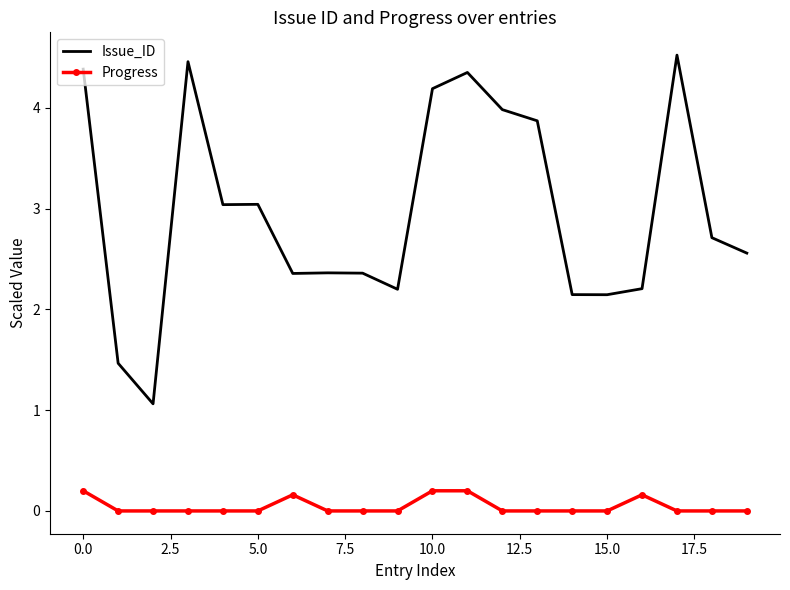

True or false: Progress has more than 0 points higher than both neighbors.

True